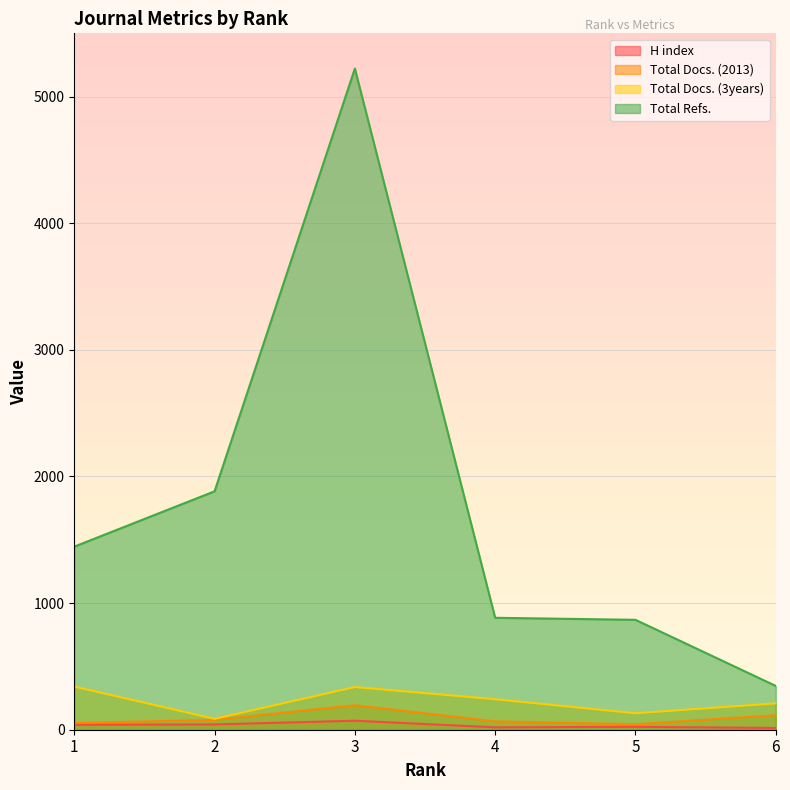

True or false: Total Docs. (3years) and Total Docs. (2013) cross at least once.

False